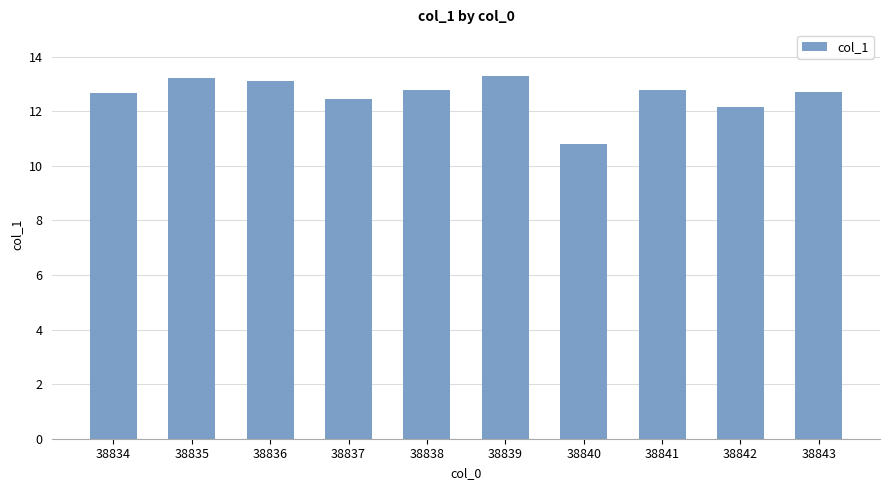

The value at 38836 is 18.5. True or false?

False